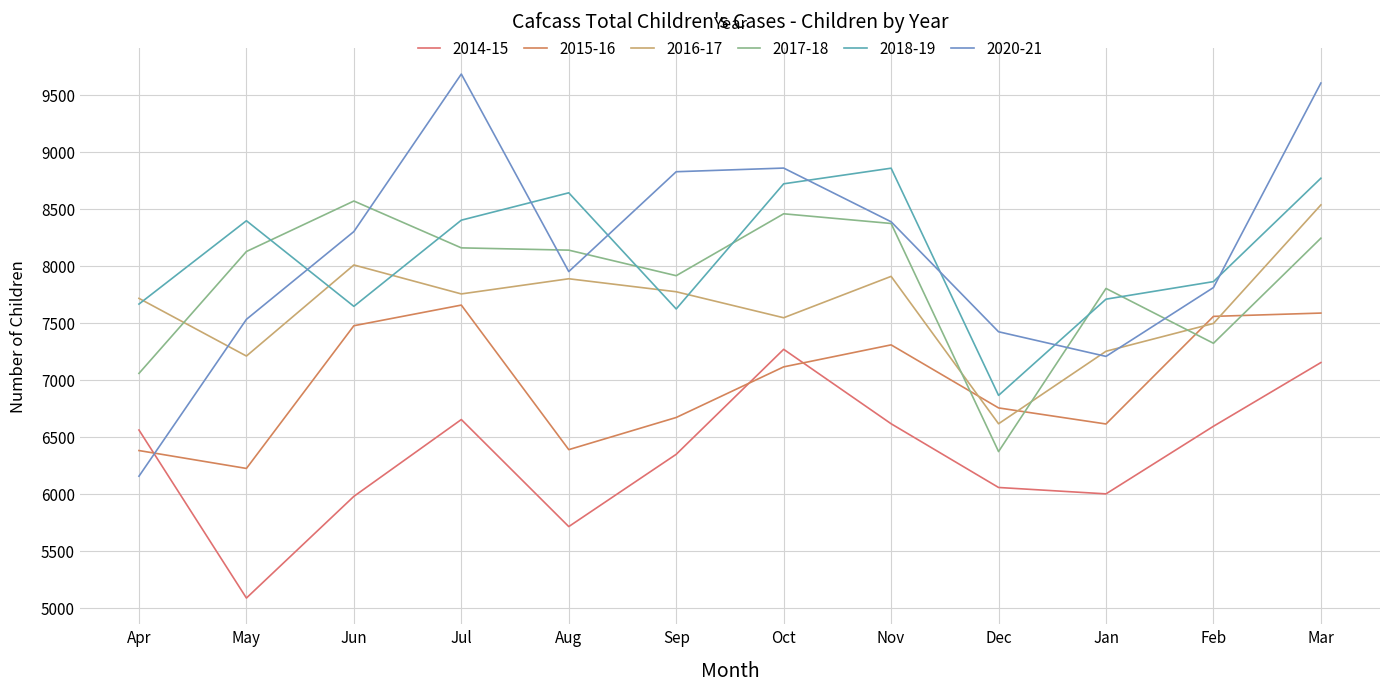

Does the chart have visible grid lines?

Yes